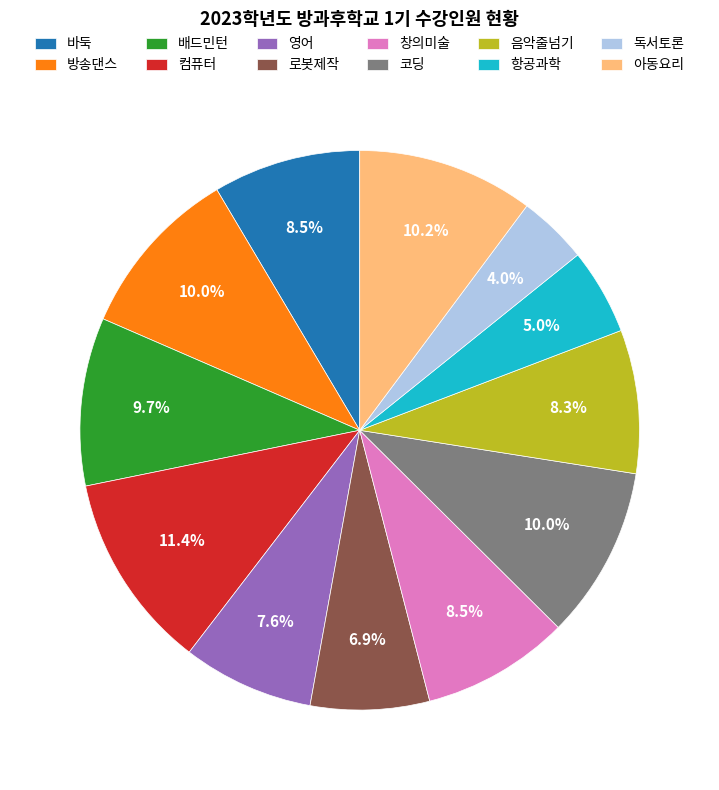

Which slice is the smallest?

독서토론